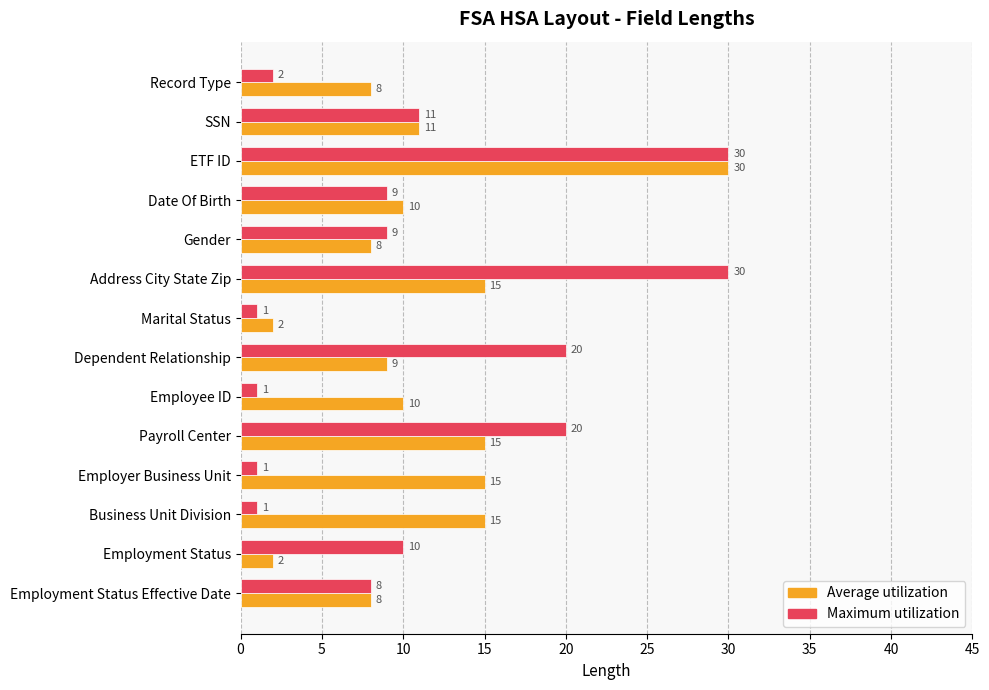

The value of Maximum utilization at Address City State Zip is 30. True or false?

True